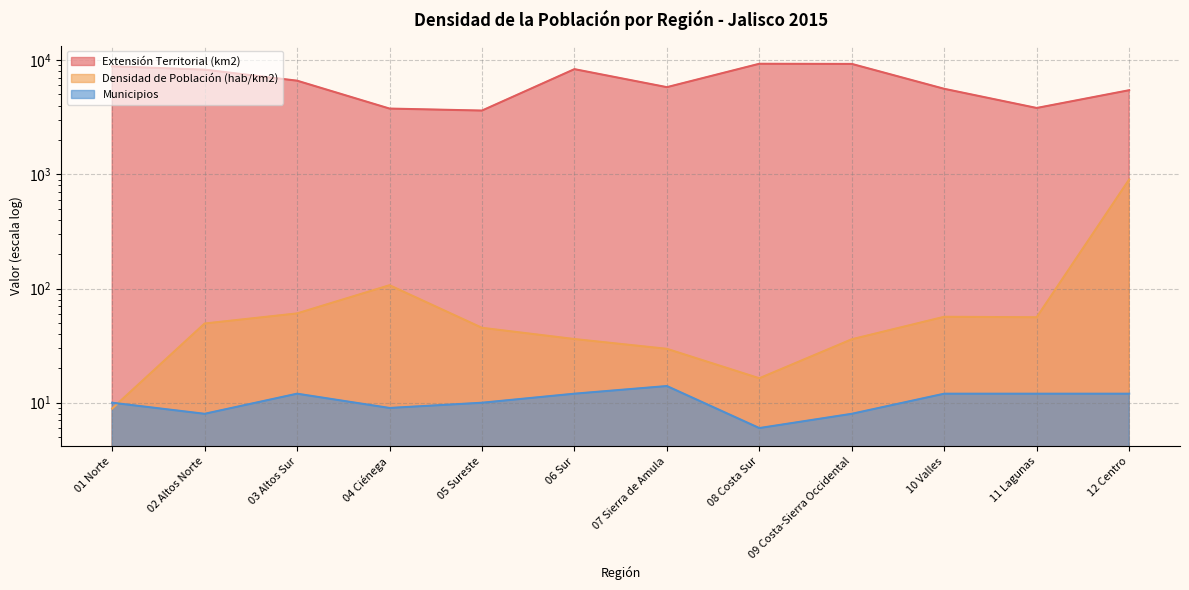

How many values in the Densidad de Población (hab/km2) series are below 49?

6